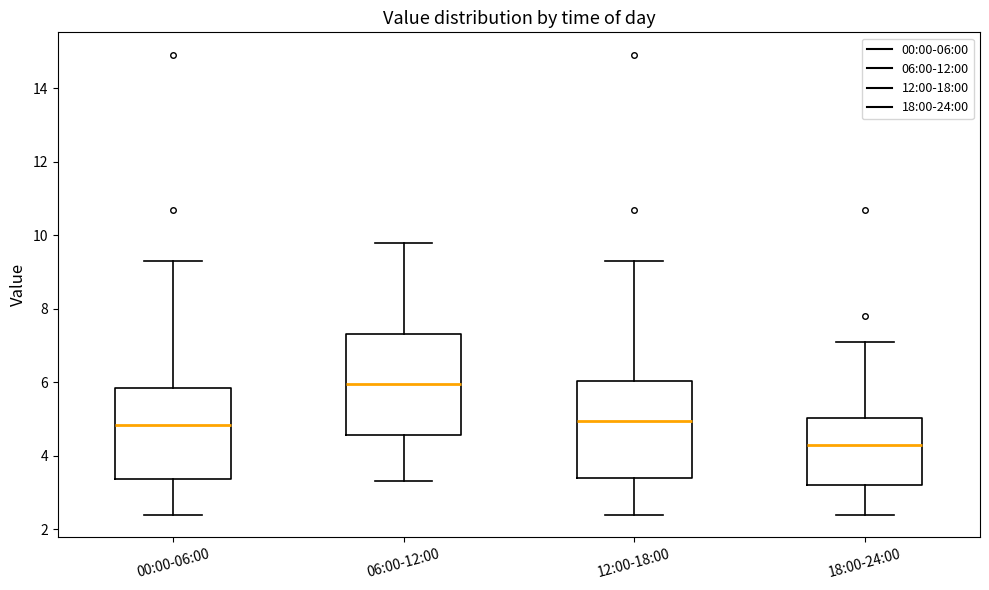

Which box has the highest median line?

06:00-12:00